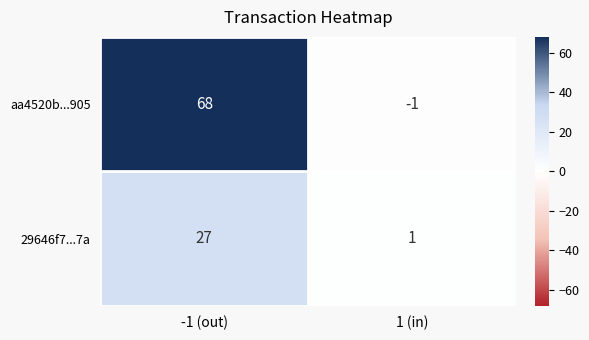

Which series changed the most between -1 (out) and 1 (in)?

aa4520b...905